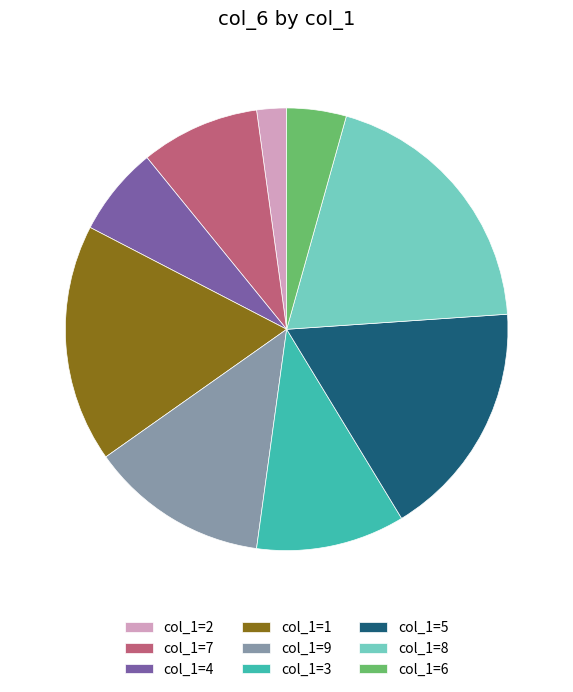

How many slices are in this pie chart?

9